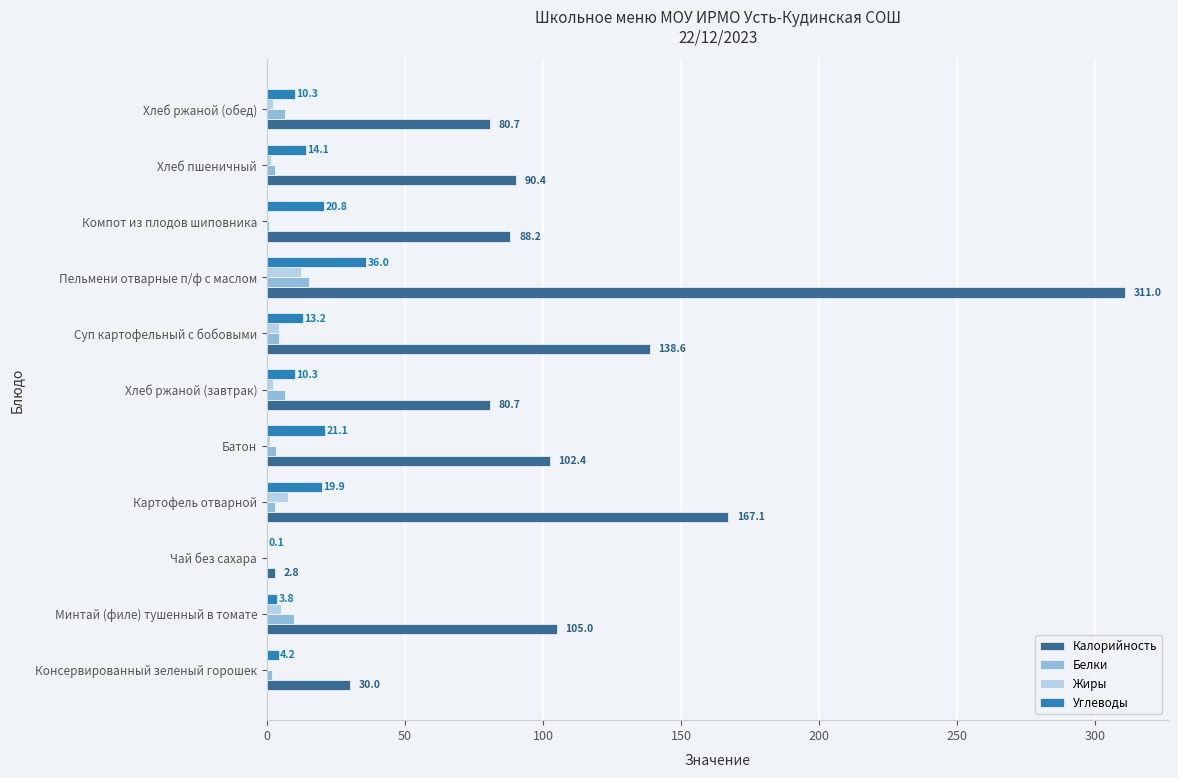

At which label is Углеводы closest to 18?

Картофель отварной